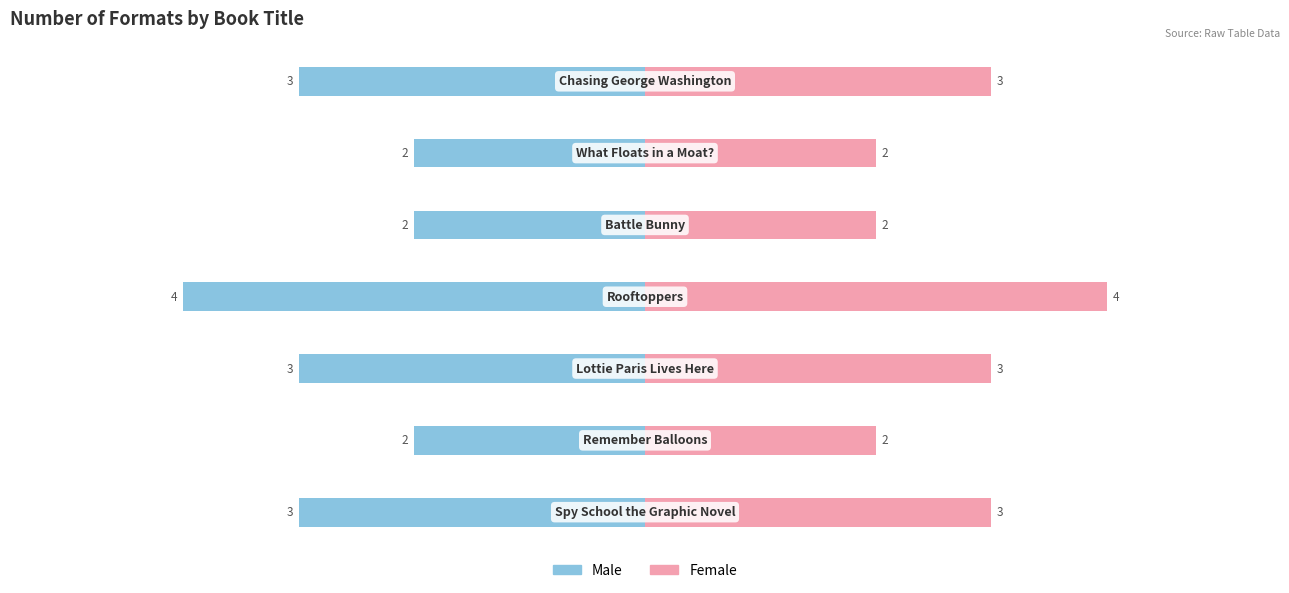

Where does the Male series first go above -3?

1